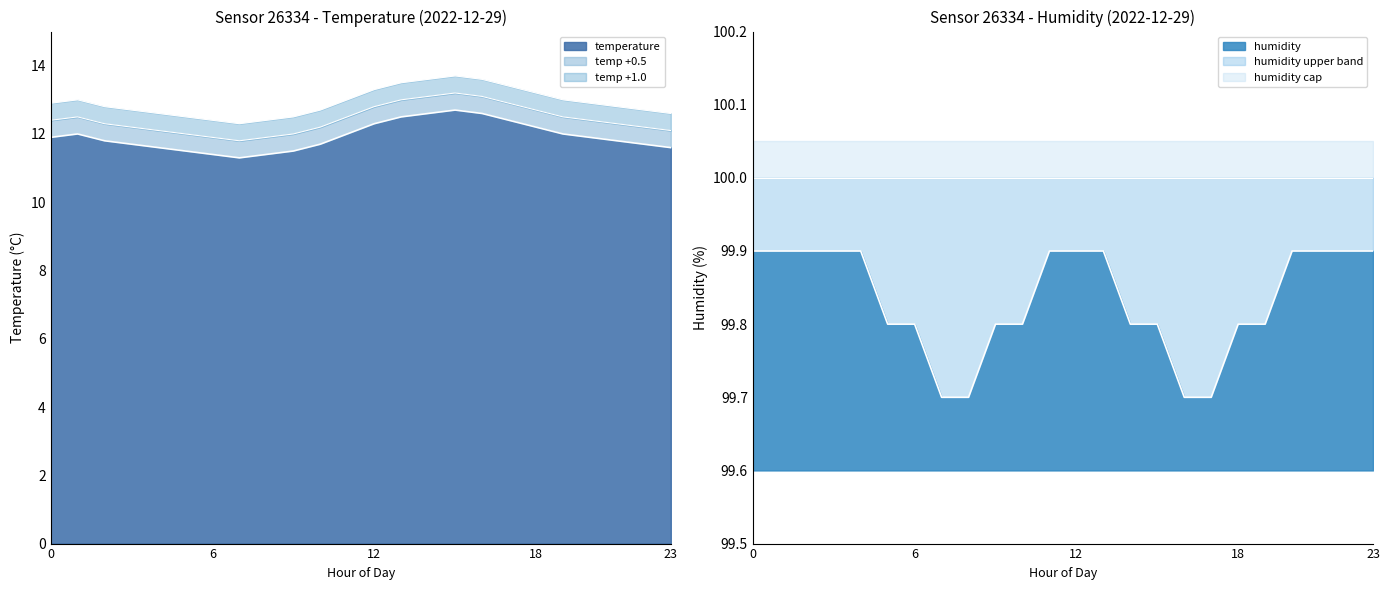

True or false: humidity and temperature cross at least once.

False